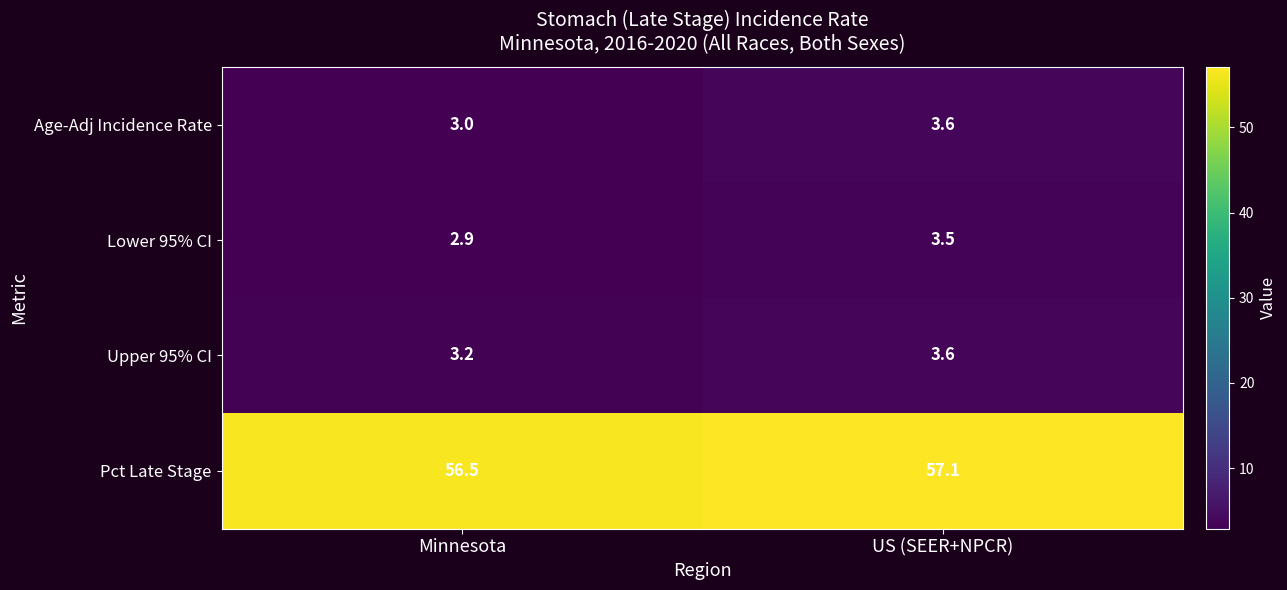

What is the spread (max minus min) of values at US (SEER+NPCR)?

53.6